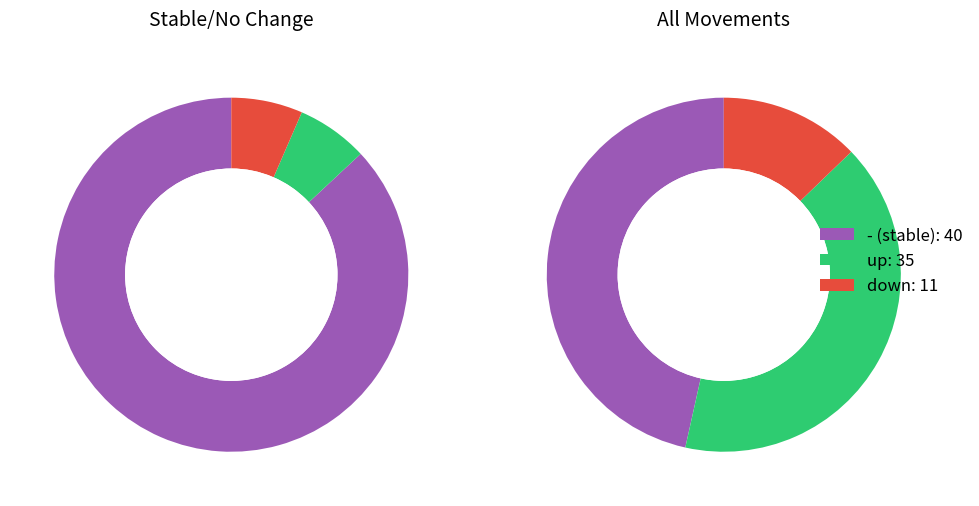

What is the change in value from - to up?

-5